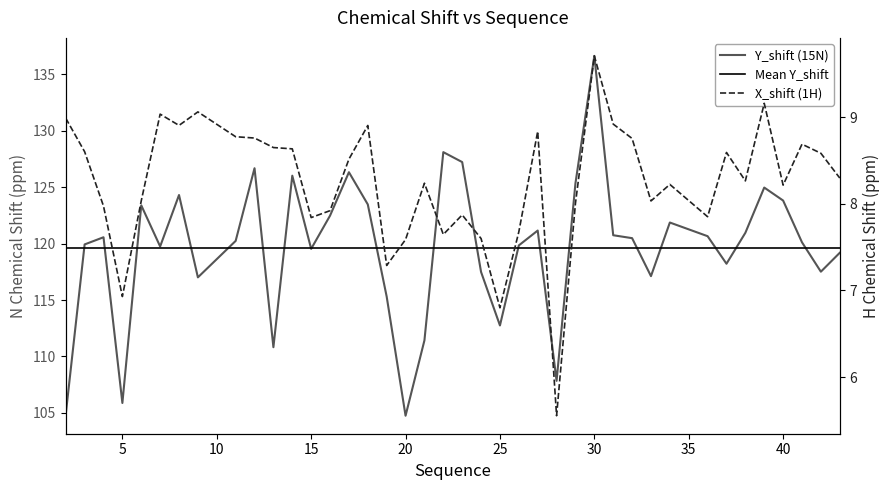

Read the Y_shift value at 6.

123.4